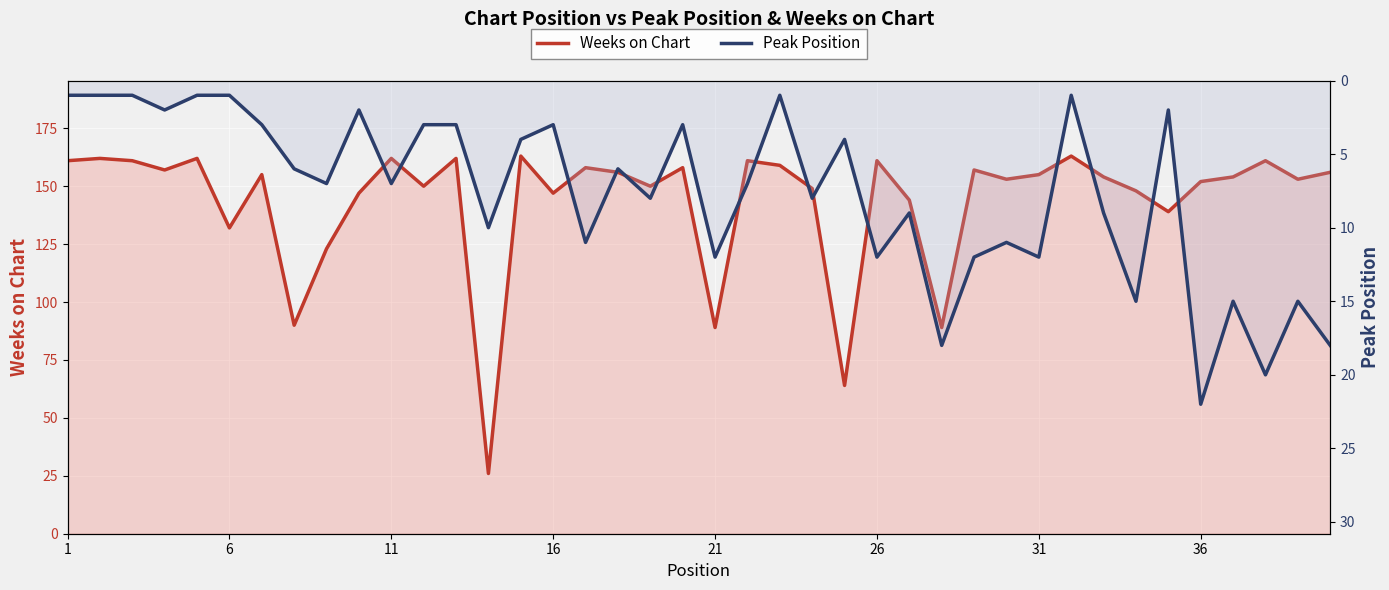

Which series has the widest spread of values?

Weeks on Chart